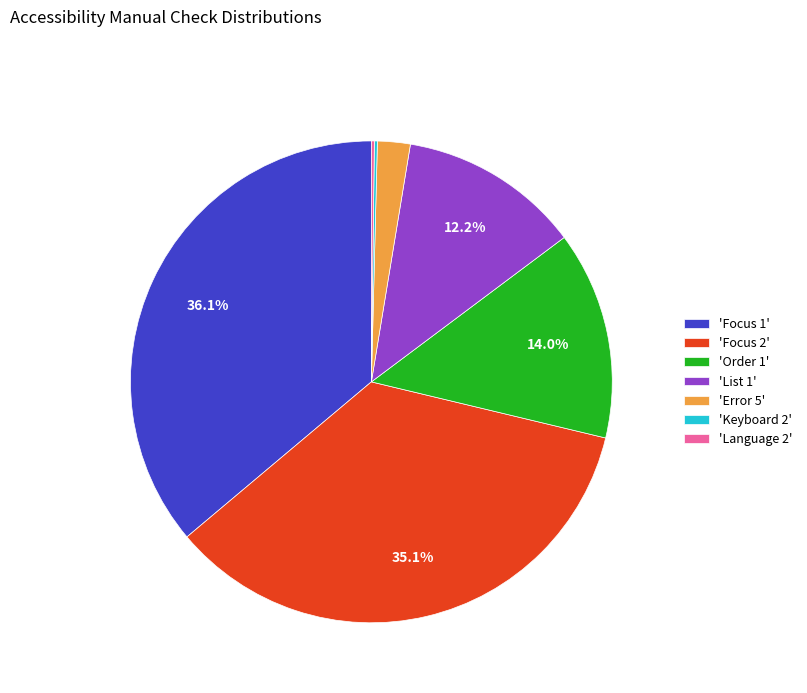

Is there a majority slice in this chart?

No